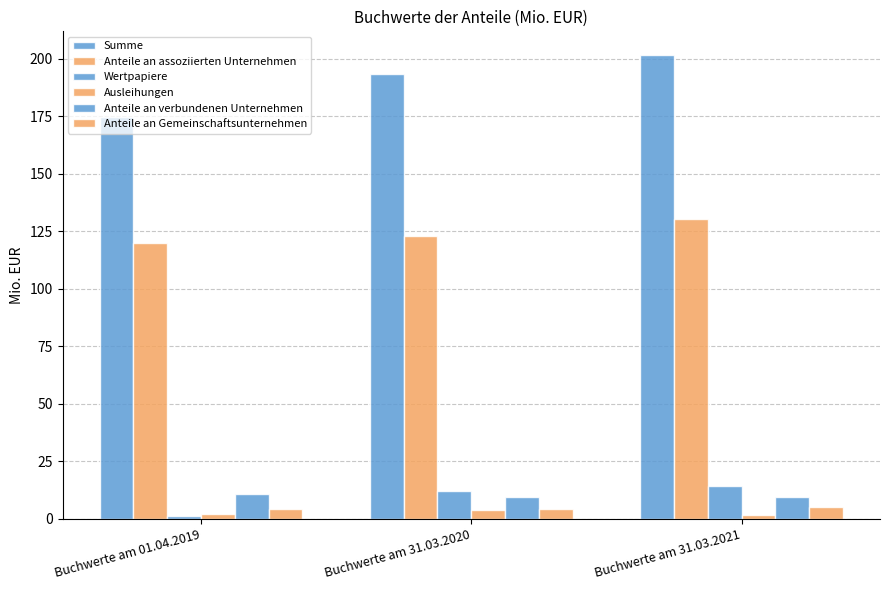

How many data points in Anteile an assoziierten Unternehmen are above 123?

2